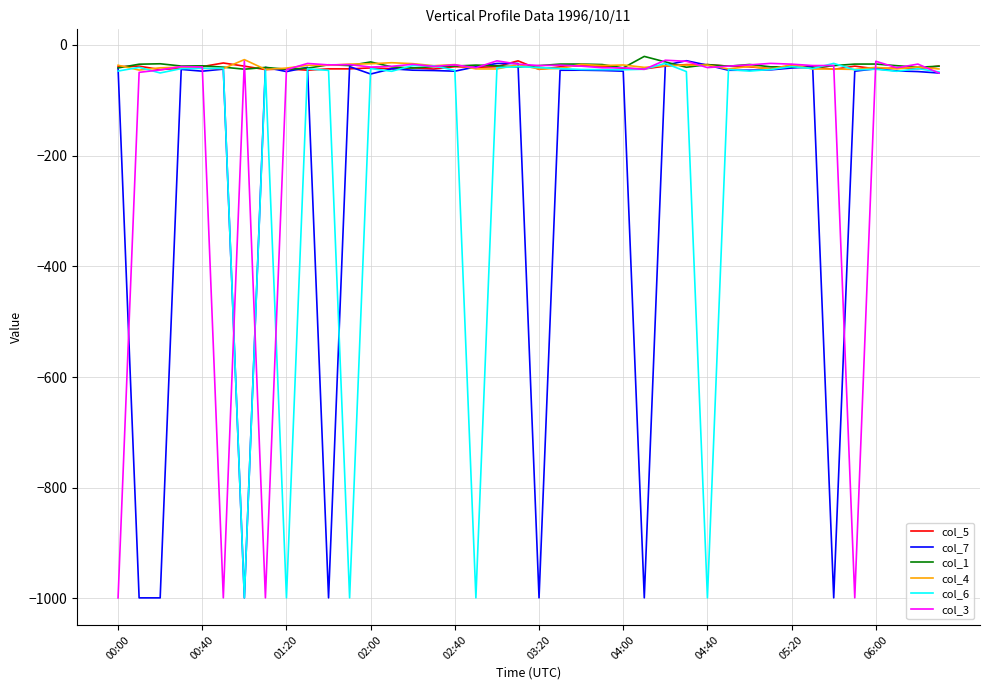

What is the lowest value of the col_3 series?

-999.0